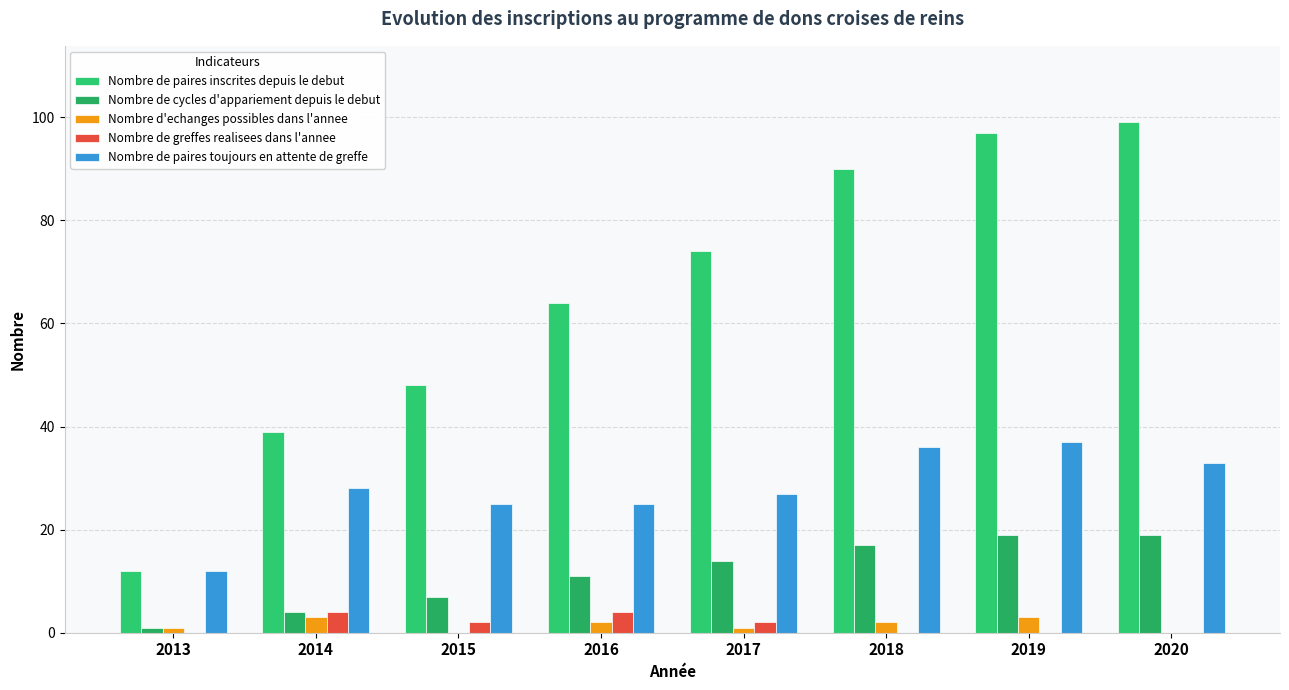

Reading left to right, transcribe all the data shown in this chart.

Nombre de paires inscrites depuis le debut: 12	39	48	64	74	90	97	99
Nombre de cycles d'appariement depuis le debut: 1	4	7	11	14	17	19	19
Nombre d'echanges possibles dans l'annee: 1	3	0	2	1	2	3	0
Nombre de greffes realisees dans l'annee: 0	4	2	4	2	0	0	0
Nombre de paires toujours en attente de greffe: 12	28	25	25	27	36	37	33